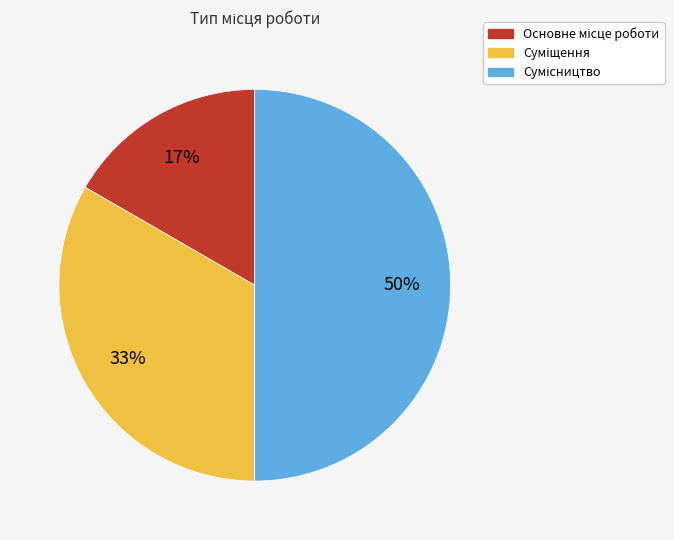

How many slices are in this pie chart?

3